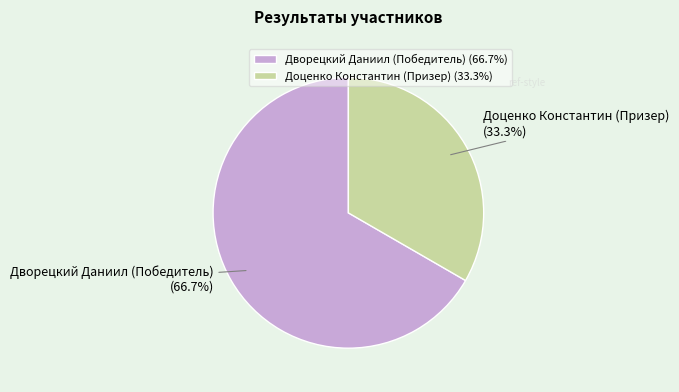

Is the sum of Дворецкий Даниил (Победитель) and Доценко Константин (Призер) greater than half?

Yes